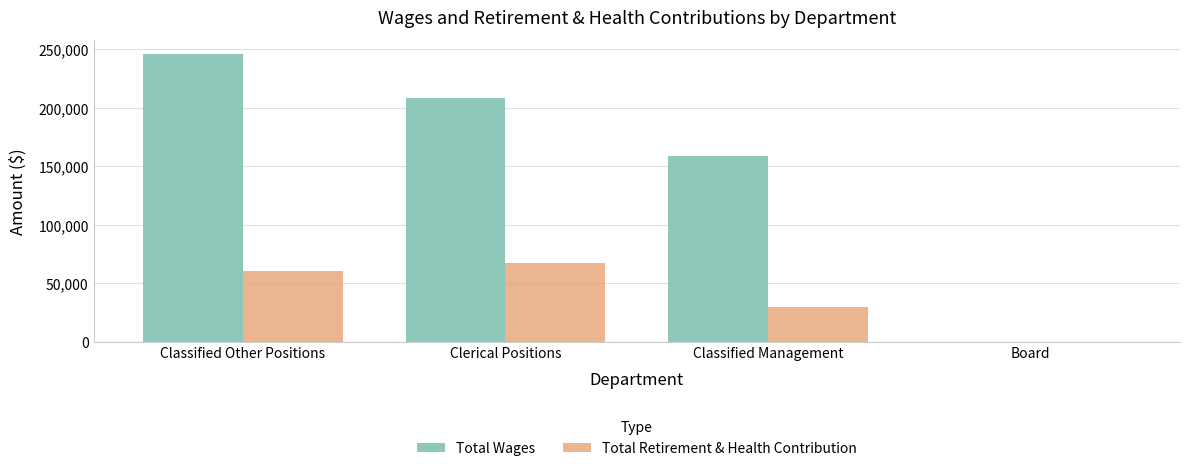

Count the number of data series in this chart.

2